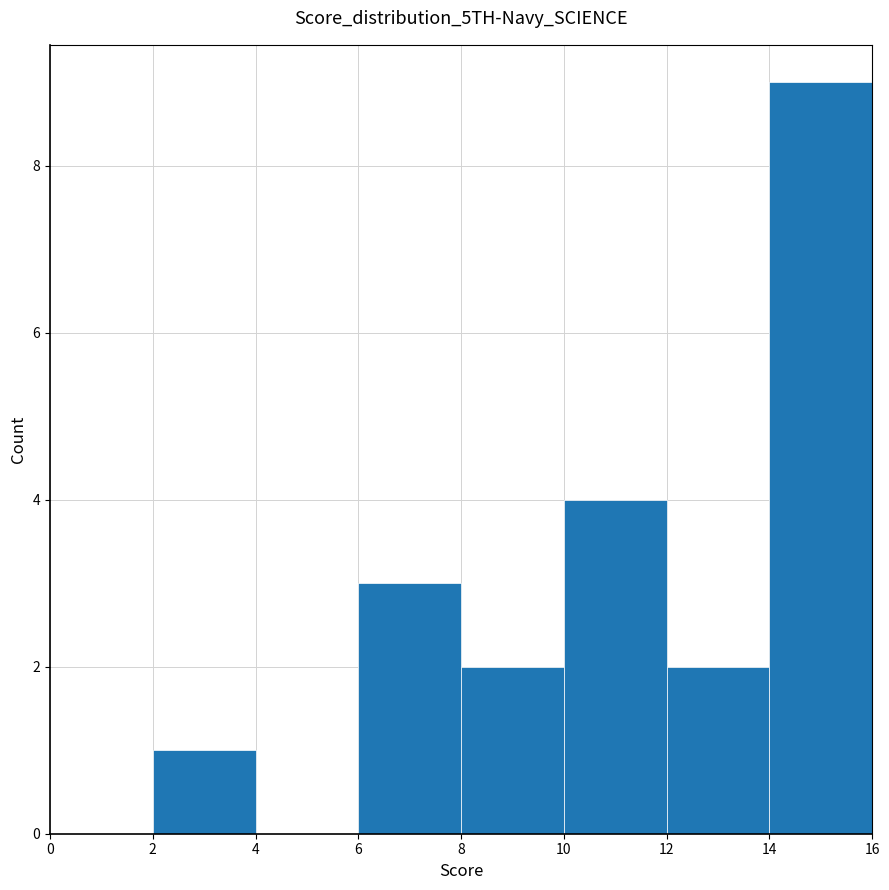

Reading left to right, transcribe this chart: for each bar, give the range it covers on the x-axis and its height. The values are not printed on the chart, so give them approximately, as read against the axis.

0 to 2: 0
2 to 4: 1
4 to 6: 0
6 to 8: 3
8 to 10: 2
10 to 12: 4
12 to 14: 2
14 to 16: 9